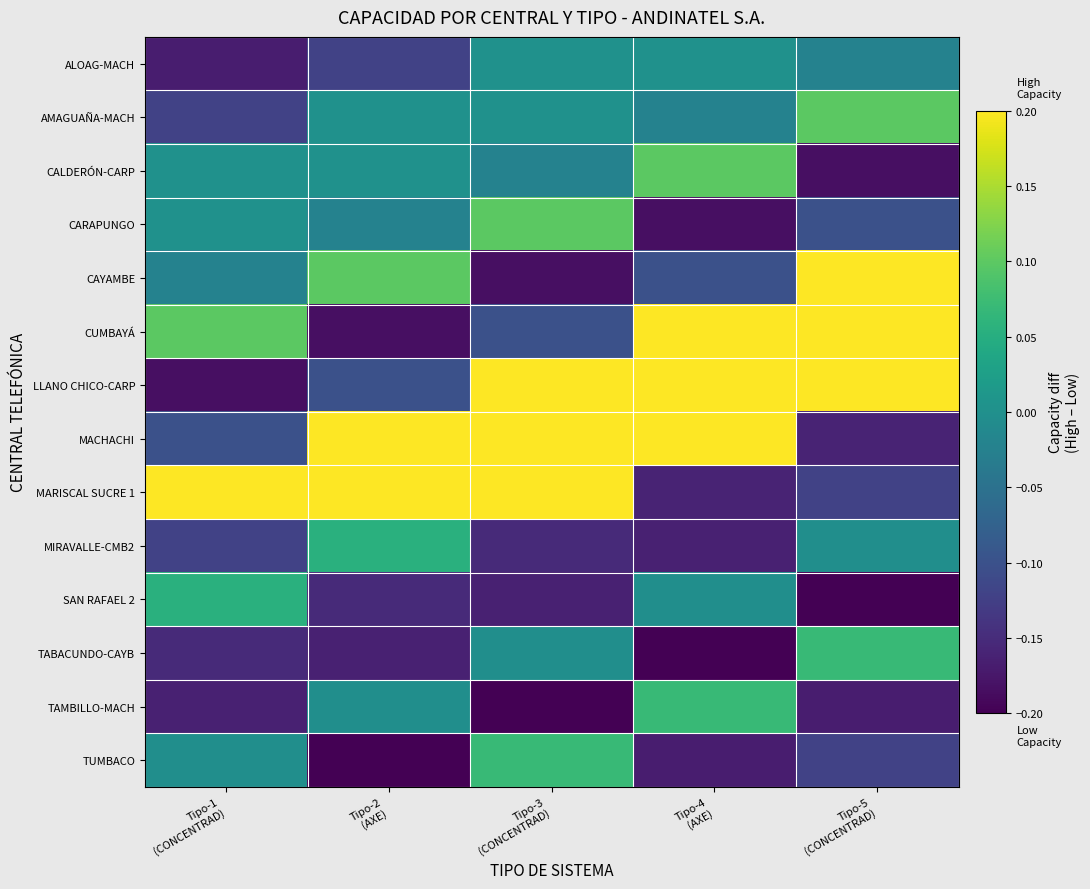

What is the difference between the highest and lowest values at Tipo-1
(CONCENTRAD)?

0.4